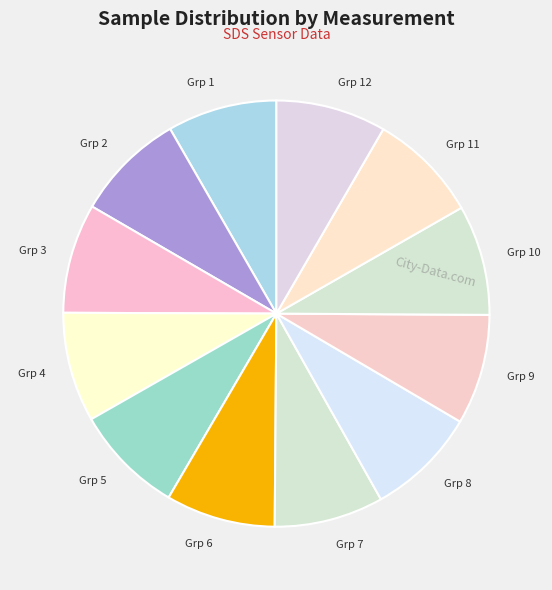

How many slices are in this pie chart?

12